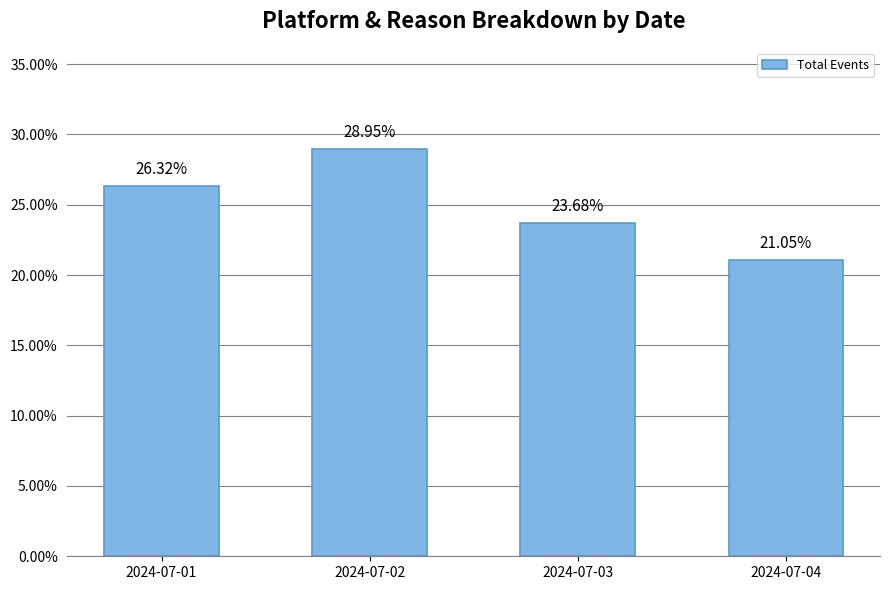

At which label is the value closest to 0?

2024-07-04